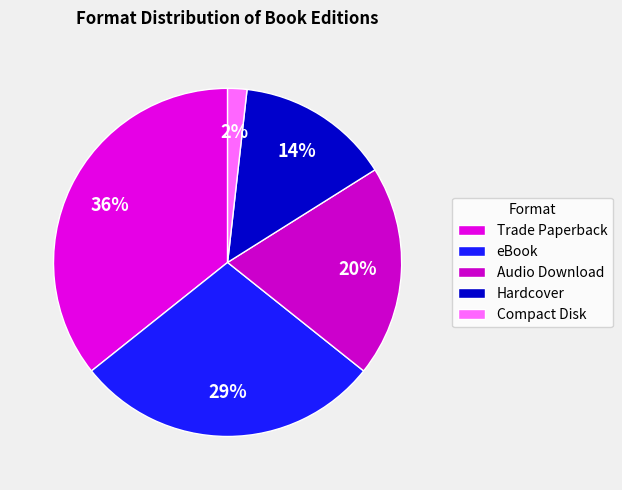

True or false: Compact Disk accounts for 2% of the total.

True